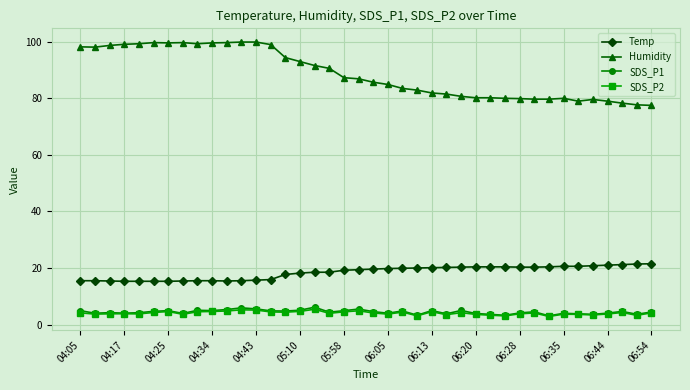

What are all the series names shown in the legend?

Temp, Humidity, SDS_P1, SDS_P2